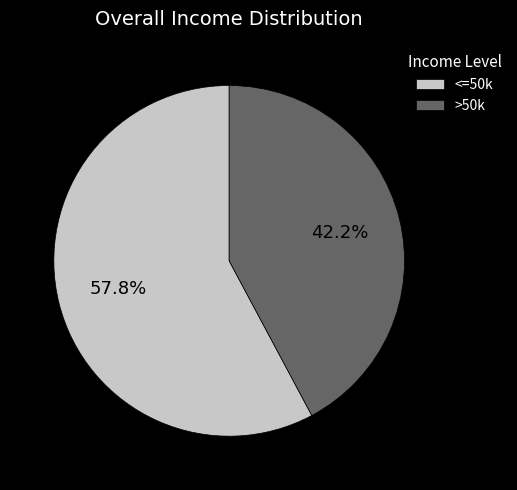

Count the number of slices in the pie.

2